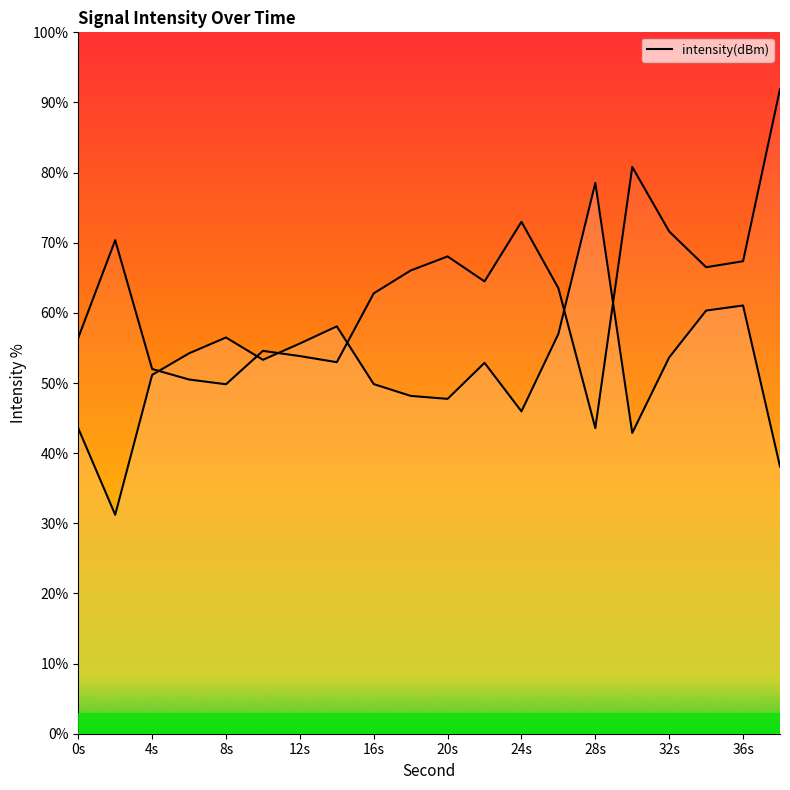

At which category does the data reach its first local valley?

4s